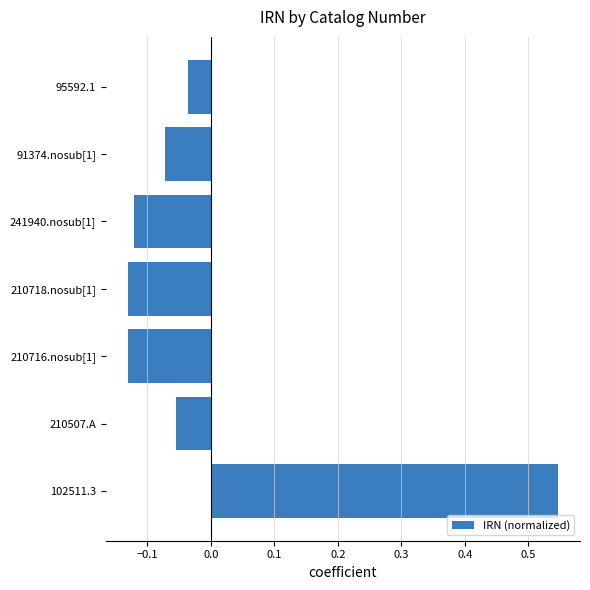

Where is the data nearest to the value 0?

95592.1